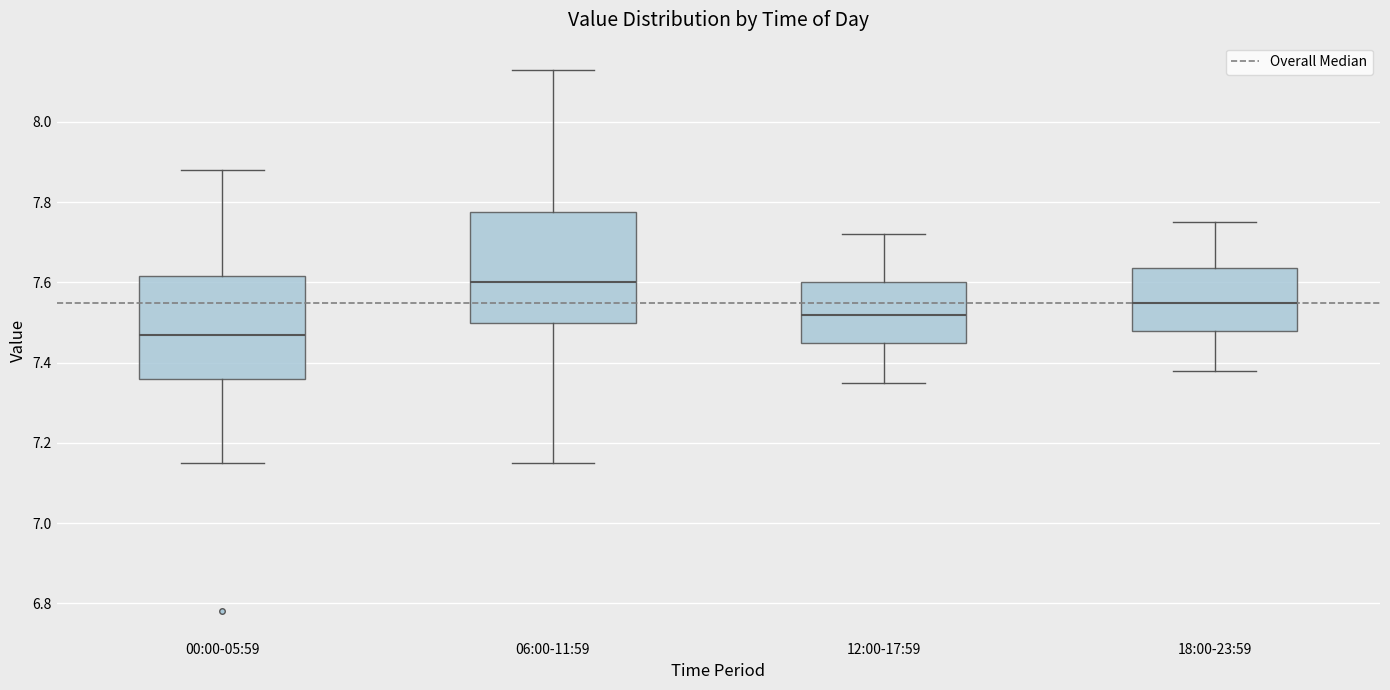

Which box has the lowest median line?

00:00-05:59